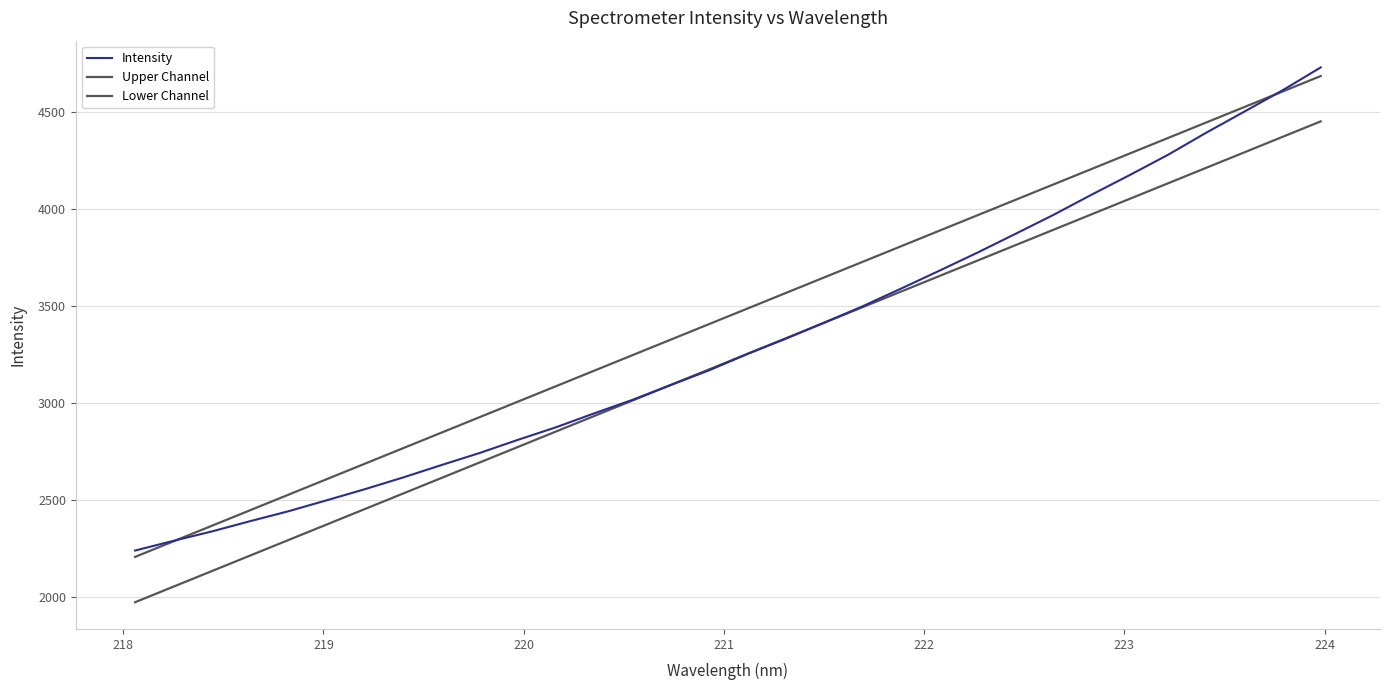

Between which two adjacent categories do Intensity and Upper Channel first intersect?

218 and 219